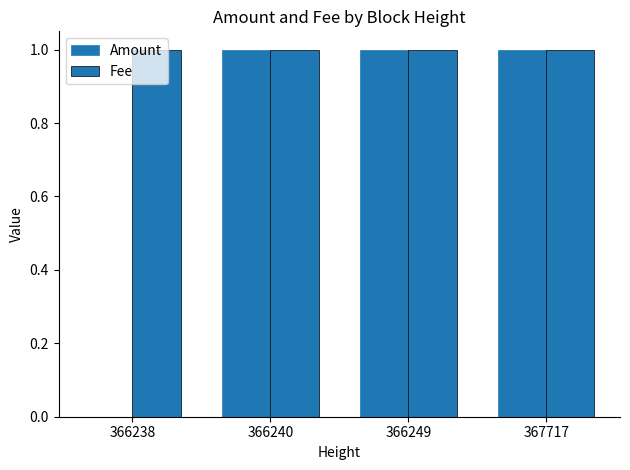

How many distinct data groups are displayed?

2